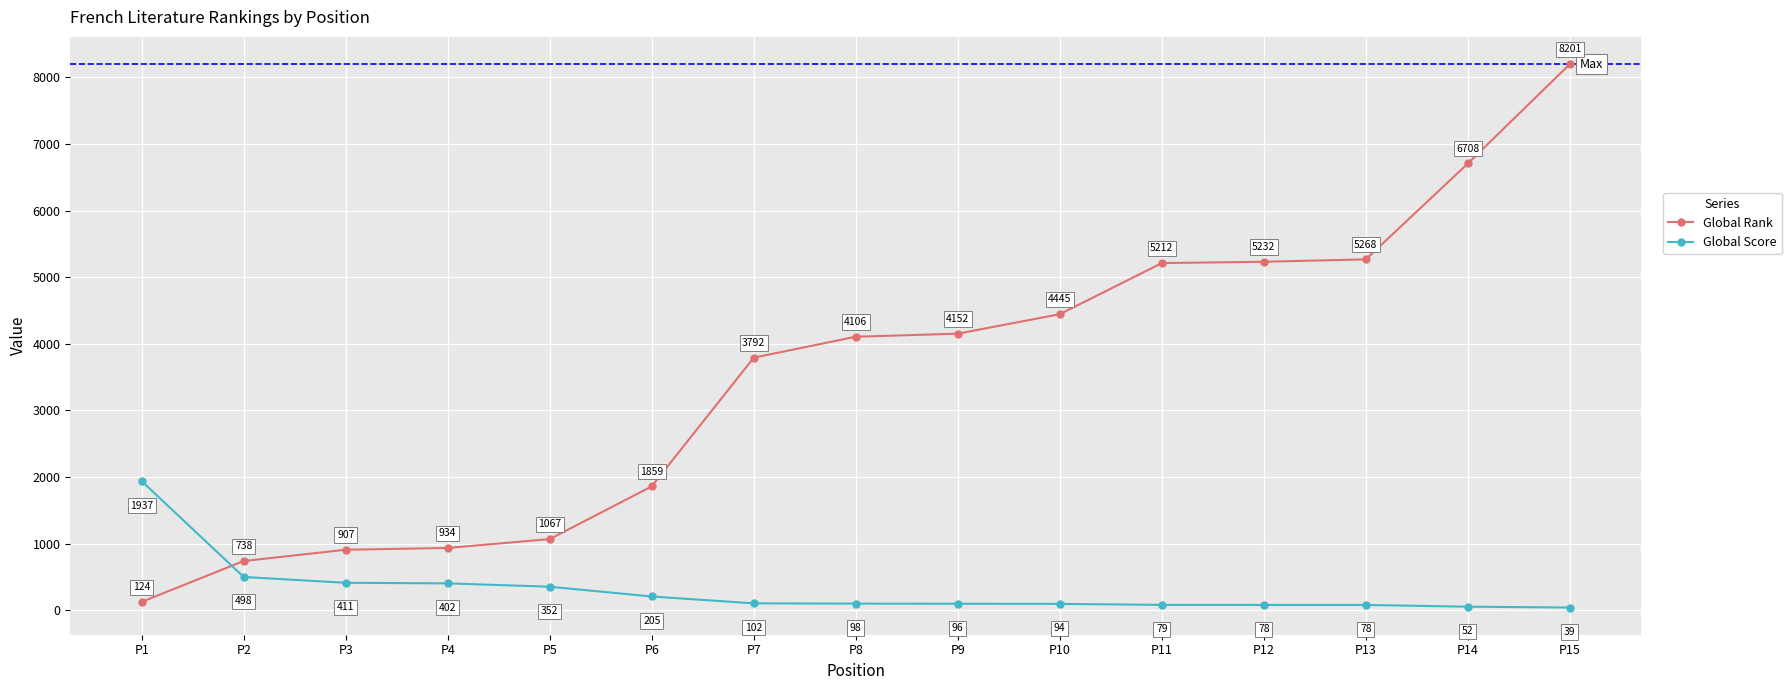

How many lines are shown in the chart?

2